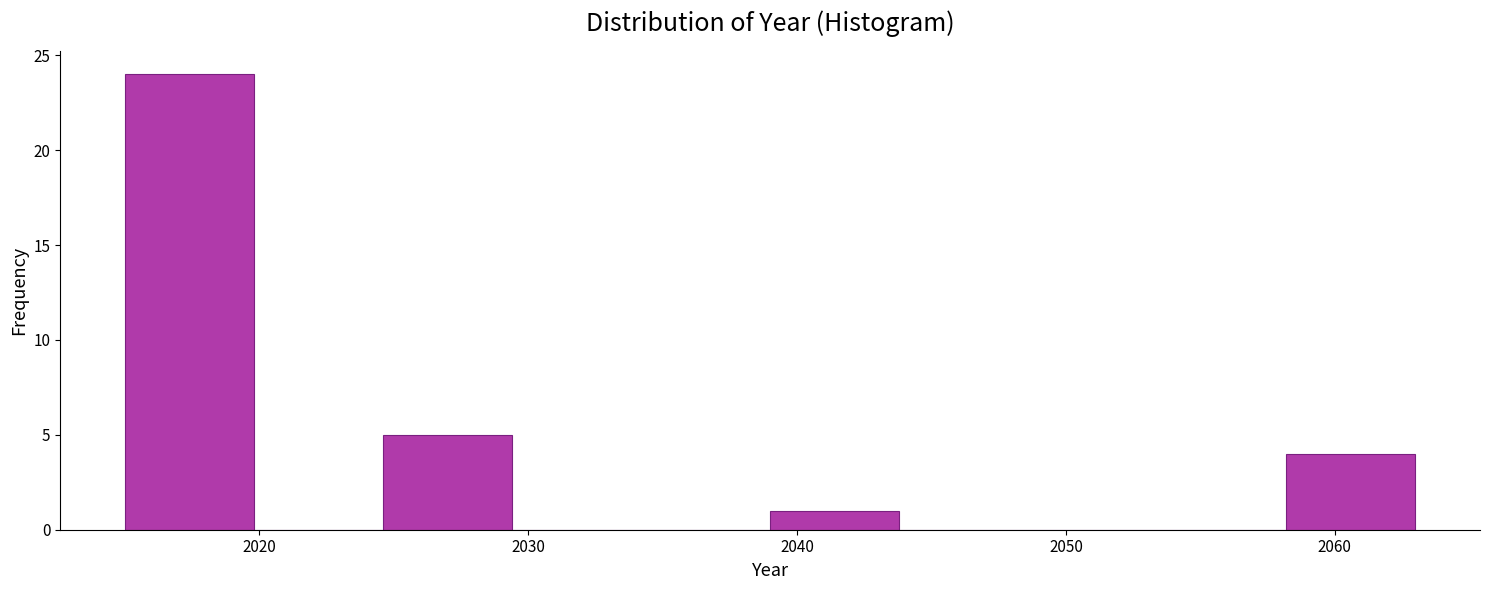

Over which range of the x-axis is the bar tallest?

2015.0 to 2019.8